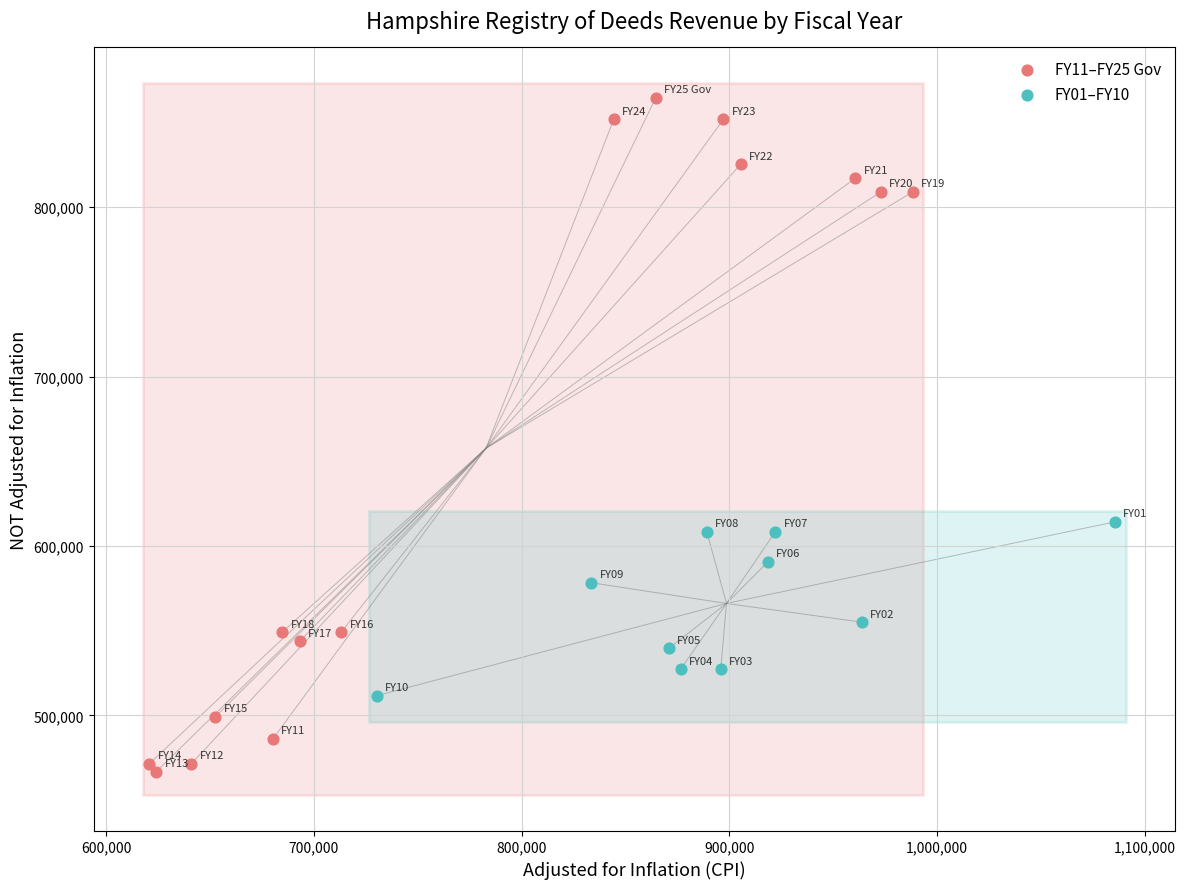

Which series reaches the maximum Y coordinate?

FY11–FY25 Gov